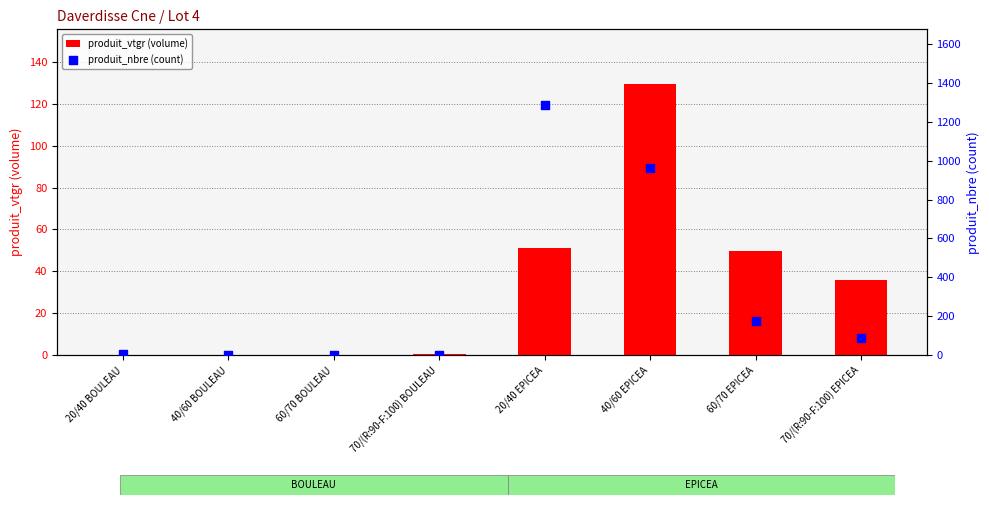

Which series contains the lowest Y value?

produit_vtgr (volume)